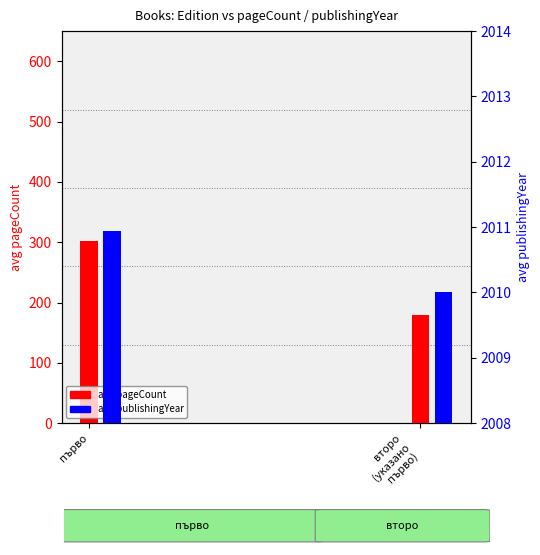

What is the sum of the avg pageCount values at второ
(указано
първo) and първо?

482.4